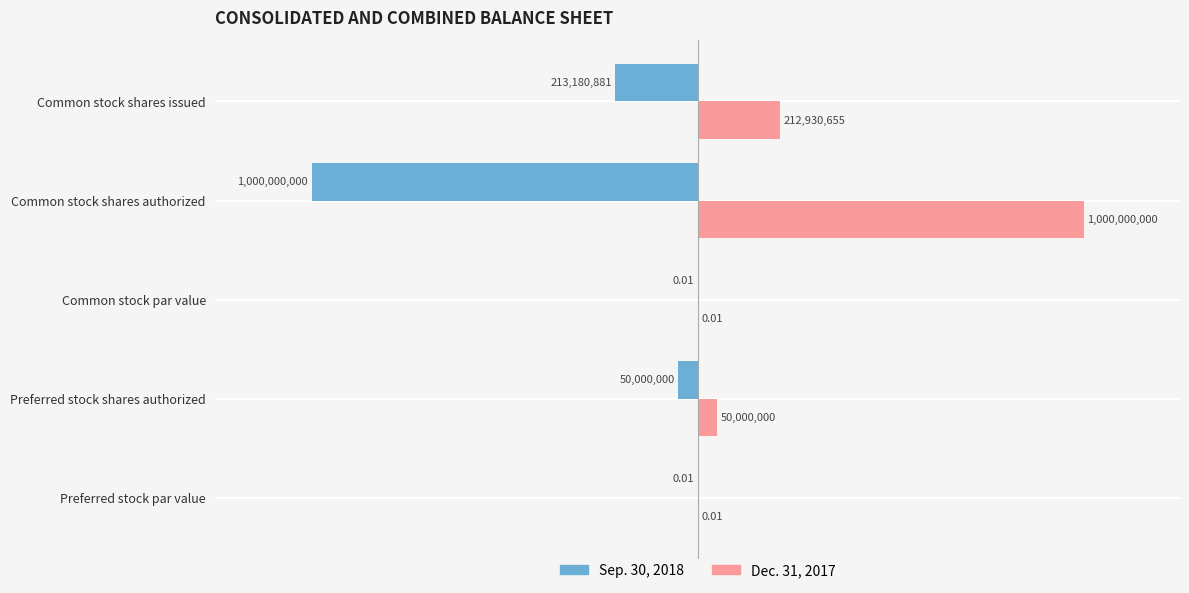

At which label is Sep. 30, 2018 closest to -500000000?

Common stock shares issued